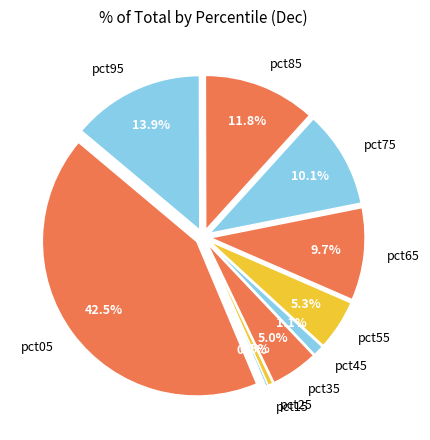

Which category has the biggest portion of the pie?

pct05